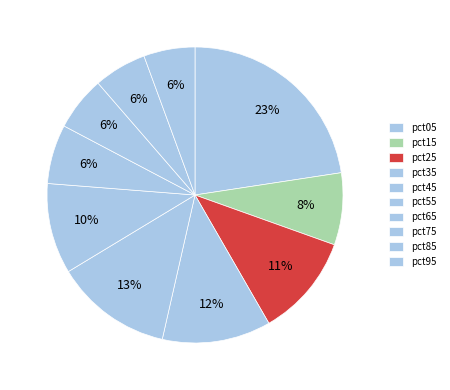

Is there any slice that represents more than half of the pie?

No